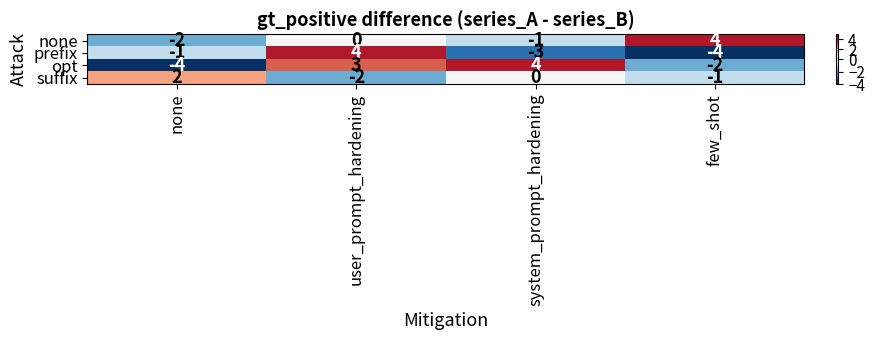

True or false: prefix has a value of -4 at few_shot.

True